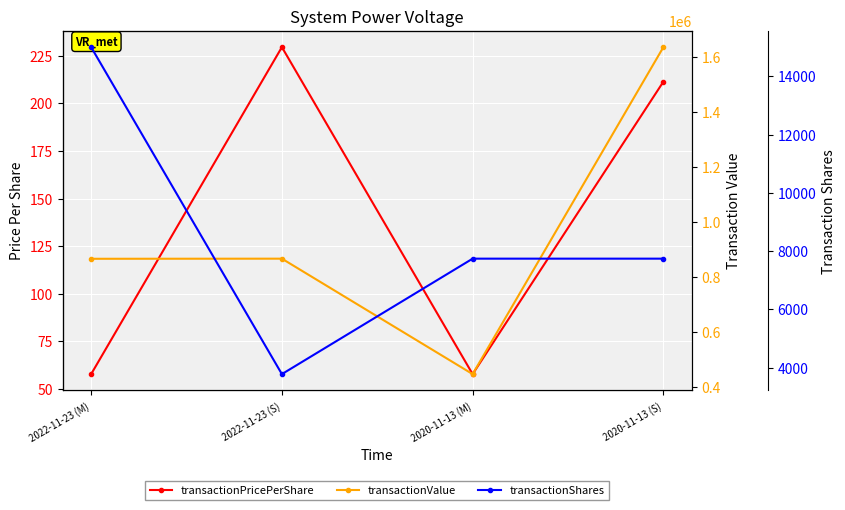

At which category is the sum across all series the highest?

2020-11-13 (S)